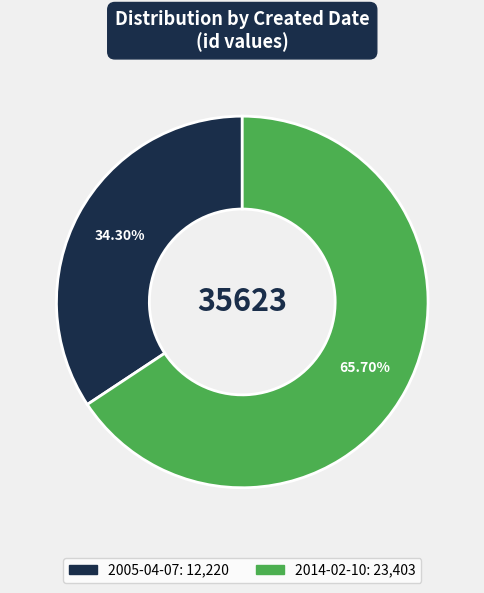

Which category accounts for the majority?

2014-02-10